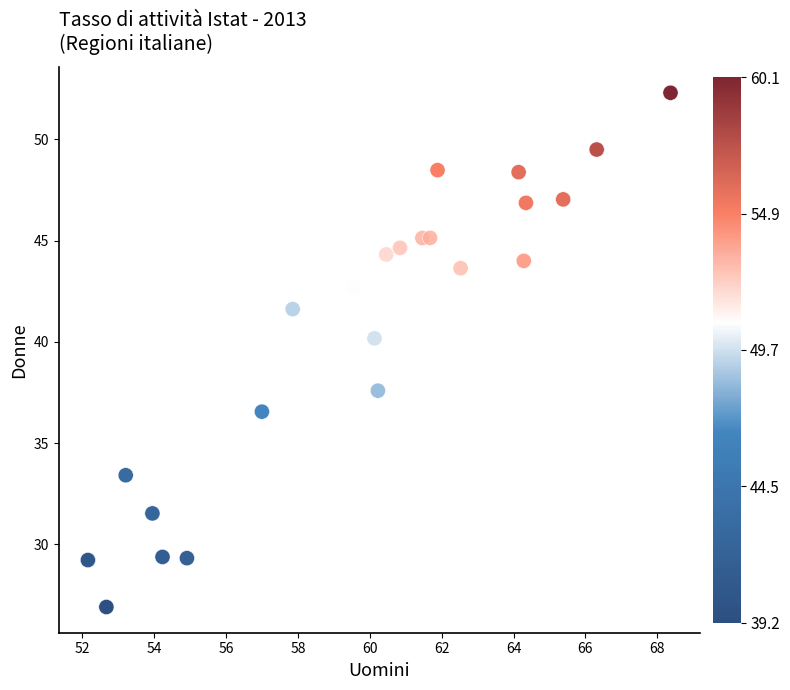

What is the range of Y values (max minus min)?

25.4